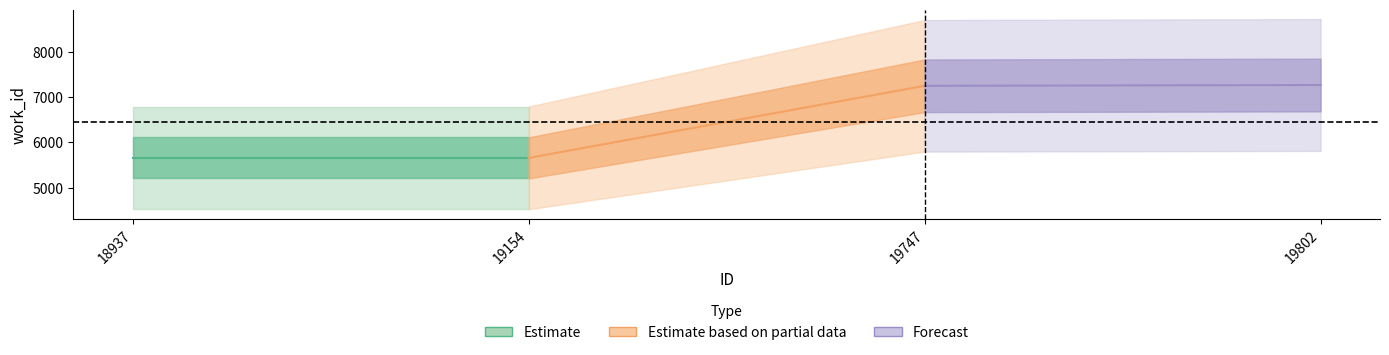

Between 18937 and 19154, which series saw the biggest shift?

Estimate based on partial data